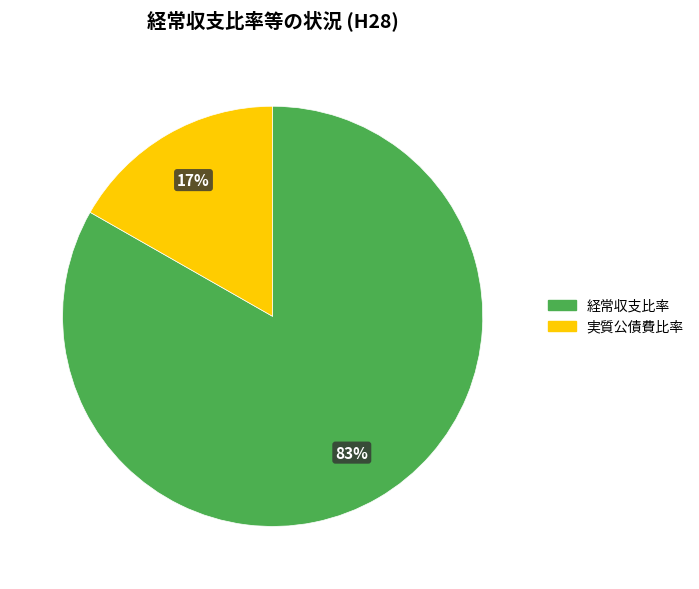

To the nearest percent, what is the difference between the largest and smallest slice percentages?

66%